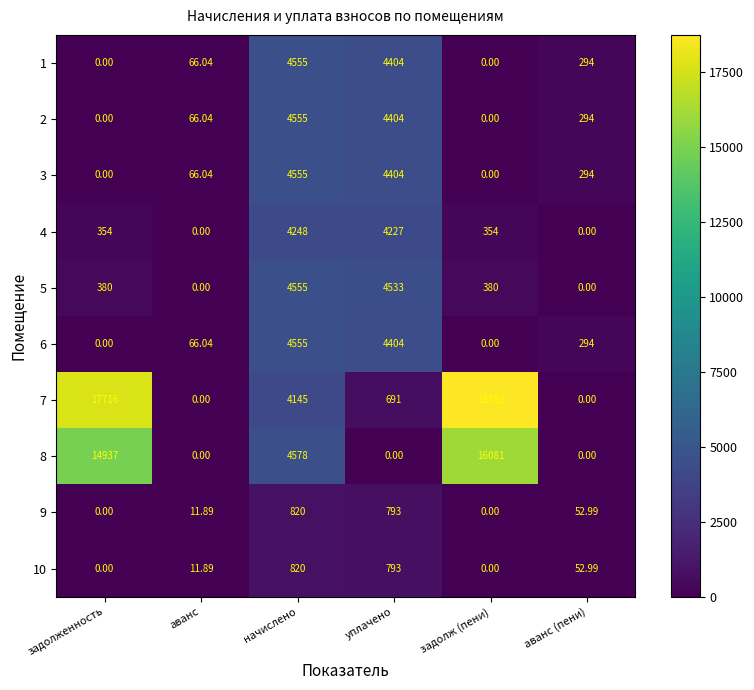

At which label is 8 closest to 8040?

начислено